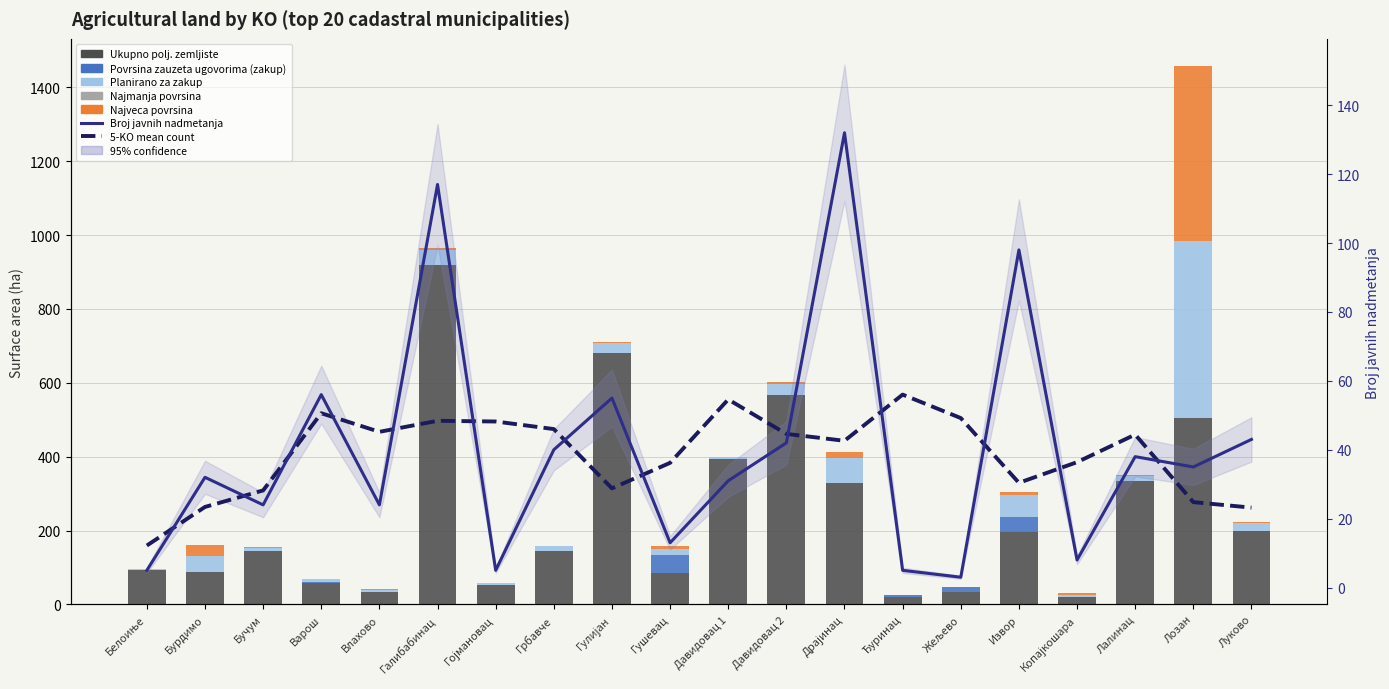

Reading right to left, extract all data points from this chart.

Ukupno polj. zemljiste: 200.0	504.5	333.5	19.3	196.3	33.9	21.4	328.3	568.2	393.5	86.3	680.1	145.0	54.0	920.2	33.0	59.4	145.9	86.8	92.2
Povrsina zauzeta ugovorima (zakup): 0.0	0.0	0.0	0.0	39.7	12.1	3.5	0.0	0.0	0.0	47.3	0.0	0.0	0.0	0.0	0.0	2.6	0.0	0.0	2.4
Planirano za zakup: 20.4	479.1	15.2	7.1	60.7	0.4	0.9	67.0	28.6	5.3	17.3	27.8	12.0	3.0	39.1	6.8	6.2	7.0	44.3	0.4
Najmanja povrsina: 0.0	0.0	0.0	0.1	0.0	0.1	0.0	0.0	0.0	0.0	0.0	0.0	0.0	0.0	0.0	0.0	0.0	0.0	0.0	0.0
Najveca povrsina: 2.8	474.6	2.0	5.5	8.4	0.3	0.4	18.3	4.6	0.7	6.4	2.9	2.0	1.1	5.0	1.0	0.9	1.3	31.3	0.1
Broj javnih nadmetanja: 43.0	35.0	38.0	8.0	98.0	3.0	5.0	132.0	42.0	31.0	13.0	55.0	40.0	5.0	117.0	24.0	56.0	24.0	32.0	5.0